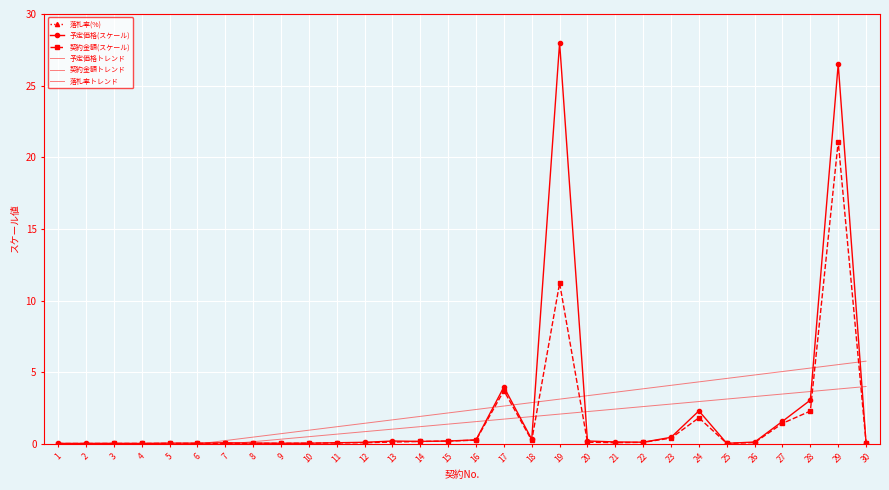

Rank the series by their maximum value, from highest to lowest.

落札率(%), 落札率トレンド, 予定価格(スケール), 契約金額(スケール), 予定価格トレンド, 契約金額トレンド